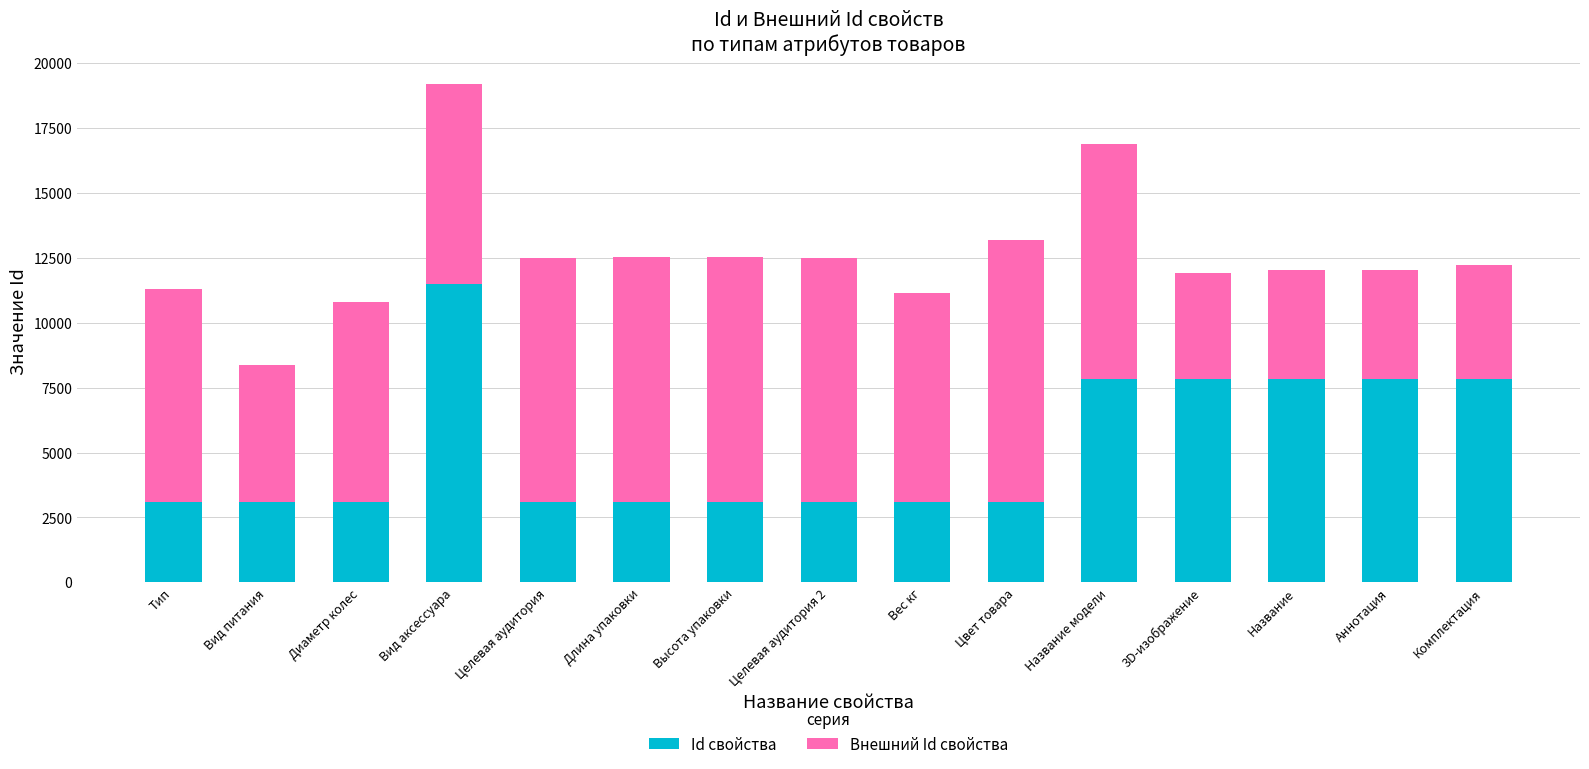

What is the average value of the Id свойства series?

5231